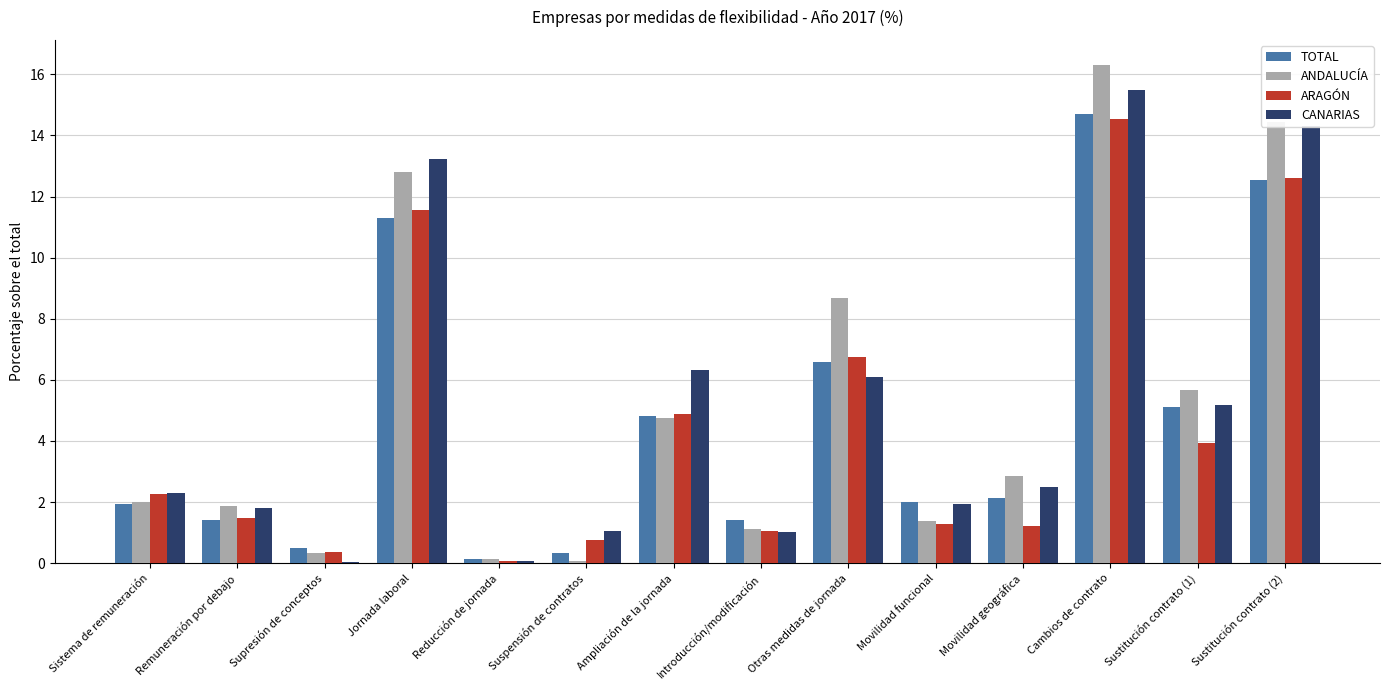

Rank the series at Jornada laboral from lowest to highest value.

TOTAL, ARAGÓN, ANDALUCÍA, CANARIAS